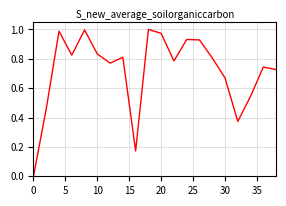

Is this an area chart (filled region under the line)?

No